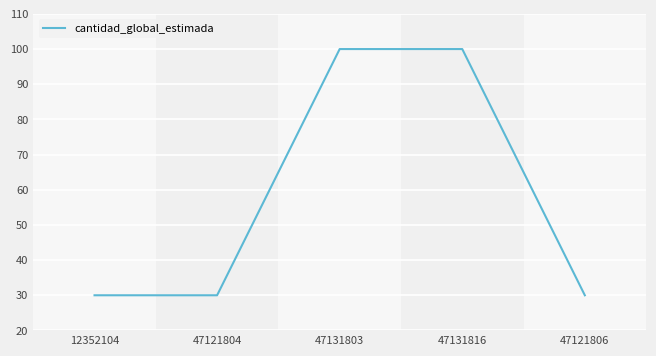

What position from the right is 47131816?

2